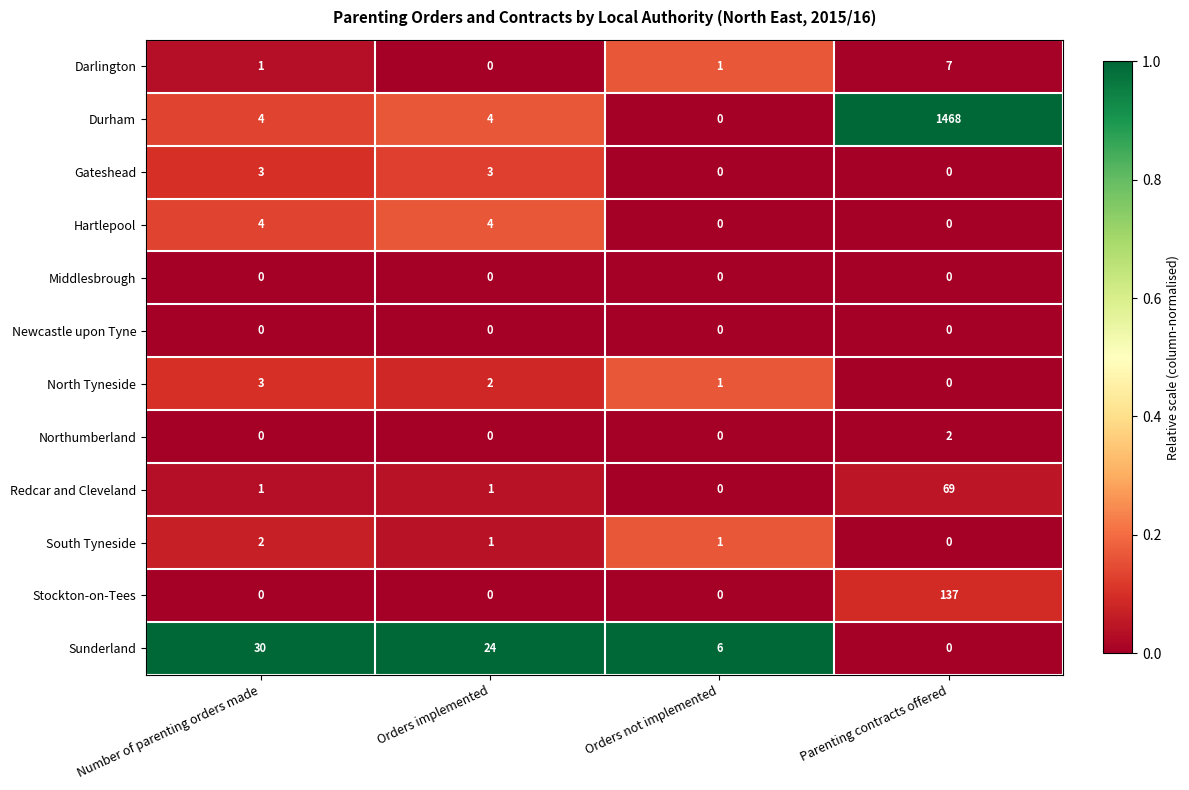

Which series changed the most between Orders not implemented and Parenting contracts offered?

Durham